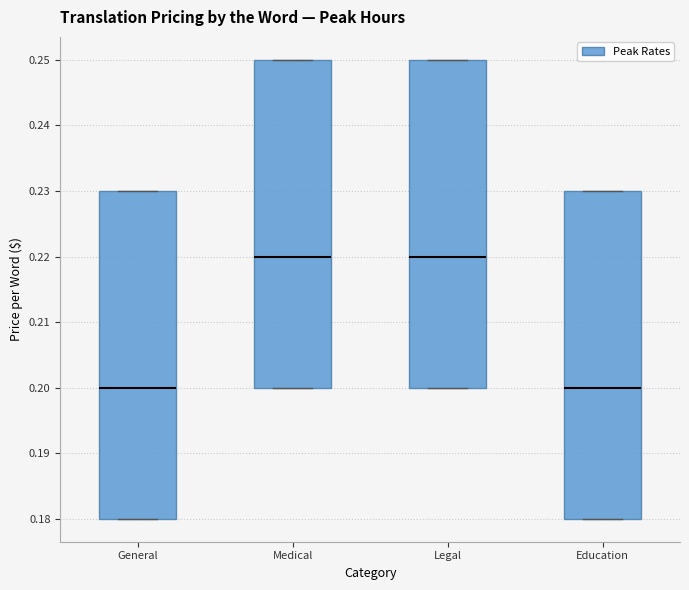

Where does the median line of the box for Legal sit on the y-axis? The values are not printed on the chart, so give them approximately, as read against the axis.

0.22